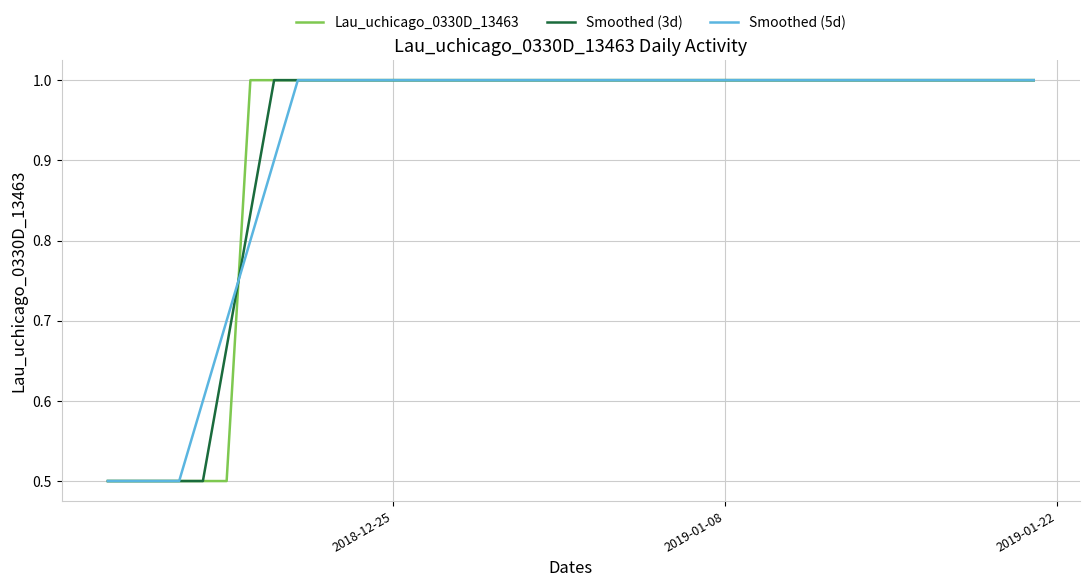

What is the minimum value shown in the chart?

0.5